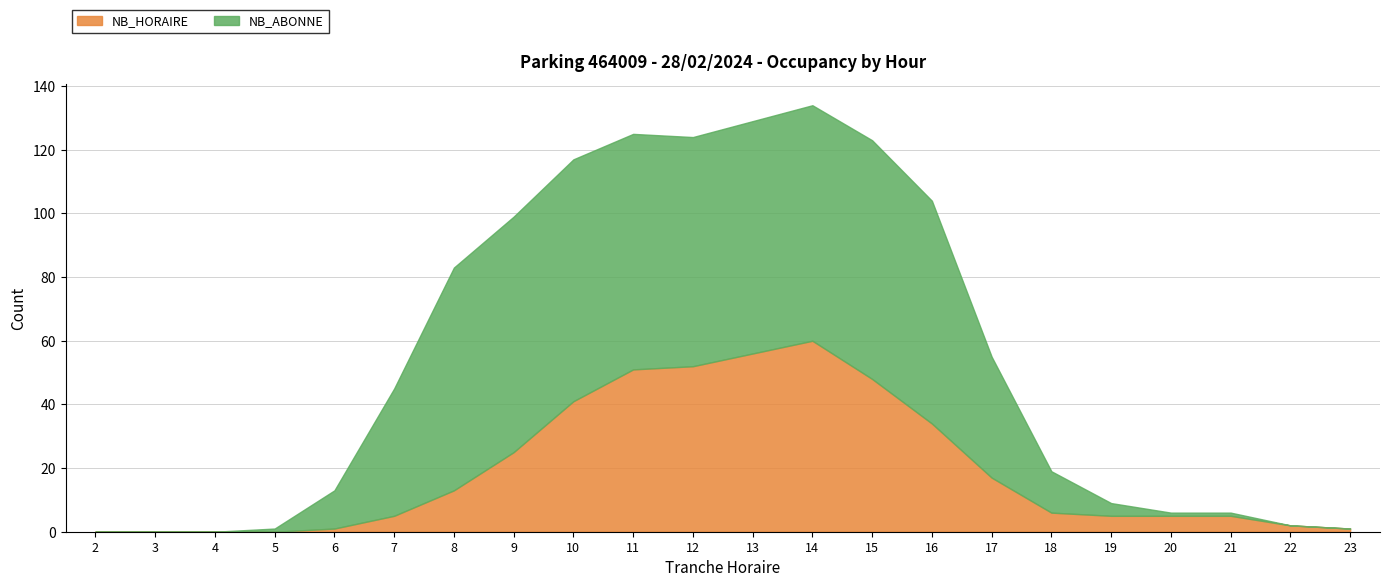

What is the difference between the maximum and minimum values in the NB_ABONNE series?

76